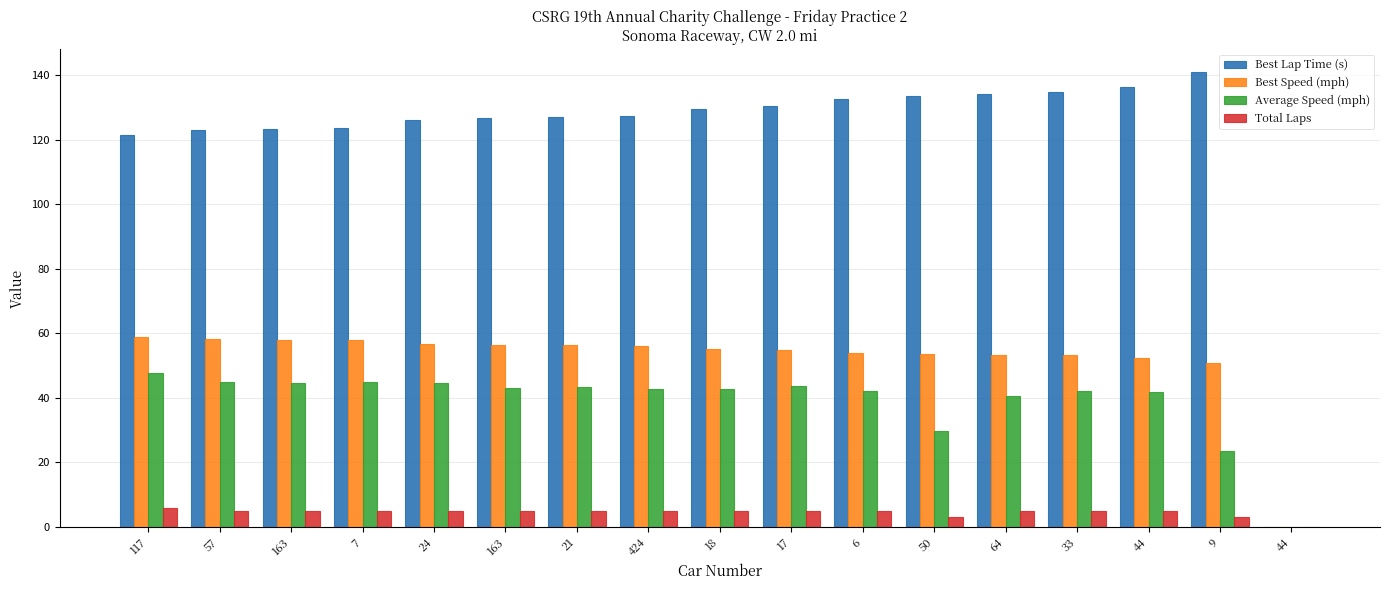

Where is Average Speed (mph) nearest to the value 23?

9